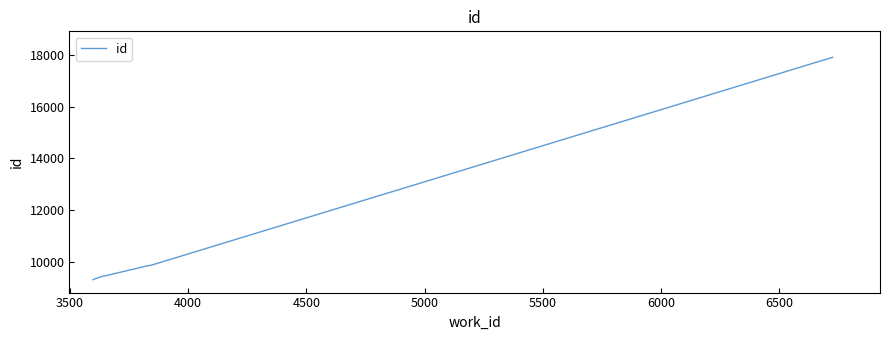

Is it true that the value at 5000 is 14285?

False